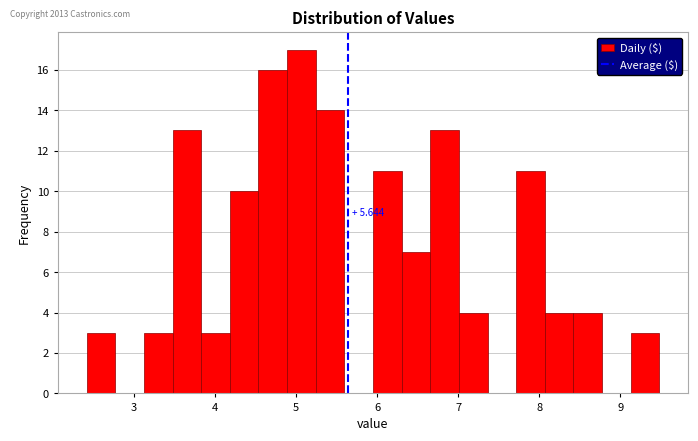

Read against the x-axis, roughly where is the centre of the tallest bar?

5.1